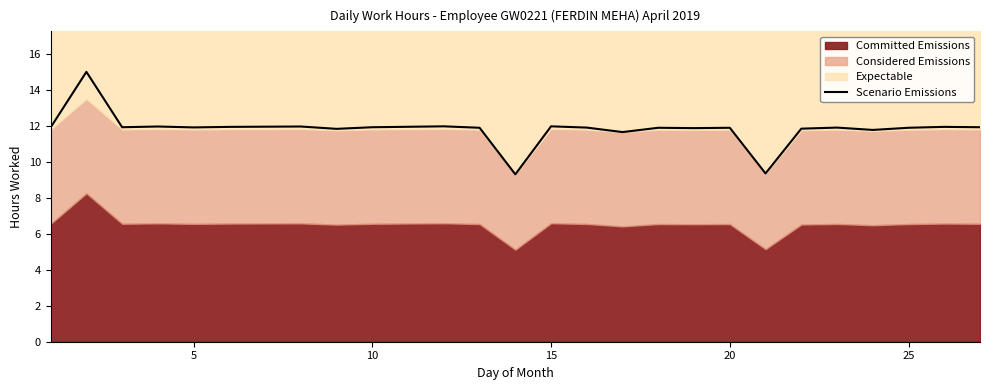

How many points are higher than both their immediate neighbors (excluding endpoints)?

9